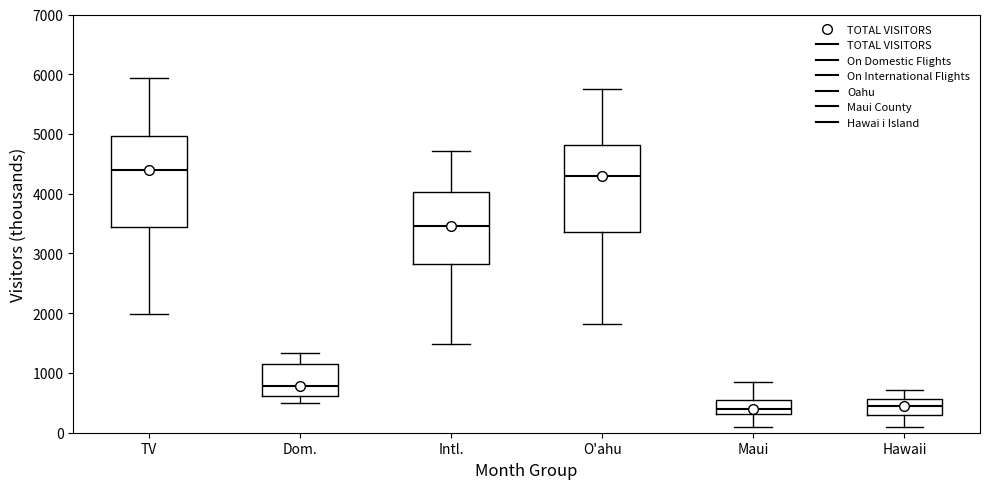

Reading left to right, transcribe this box plot: for each box, give where its median line is, the range the box spans, and where its two whiskers end, as read against the y-axis. The values are not printed on the chart, so give them approximately, as read against the axis.

TV: median 4400, box 3400 to 5000, whiskers 2000 to 5900
Dom.: median 800, box 600 to 1100, whiskers 500 to 1300
Intl.: median 3500, box 2800 to 4000, whiskers 1500 to 4700
O'ahu: median 4300, box 3400 to 4800, whiskers 1800 to 5800
Maui: median 400, box 300 to 500, whiskers 100 to 800
Hawaii: median 400, box 300 to 600, whiskers 100 to 700